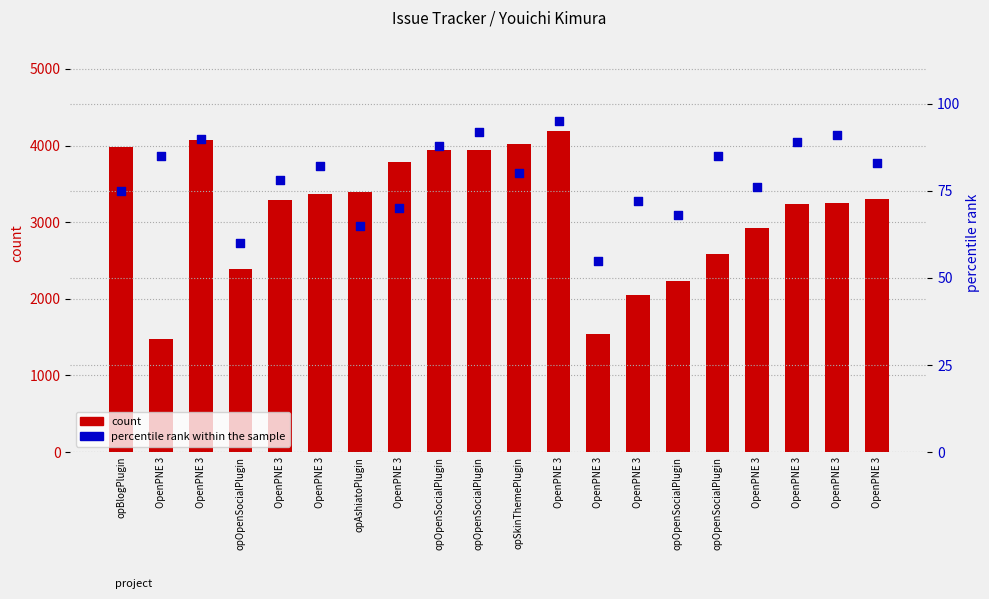

What are all the series names shown in the legend?

count, percentile rank within the sample